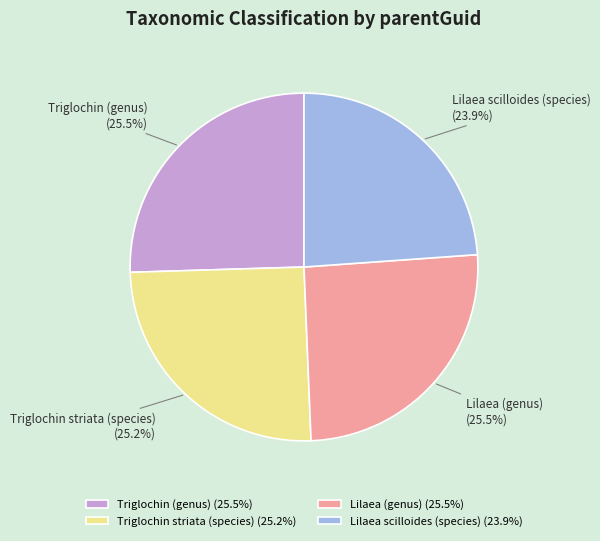

What percentage is the Triglochin striata (species) slice, to the nearest percent?

25%